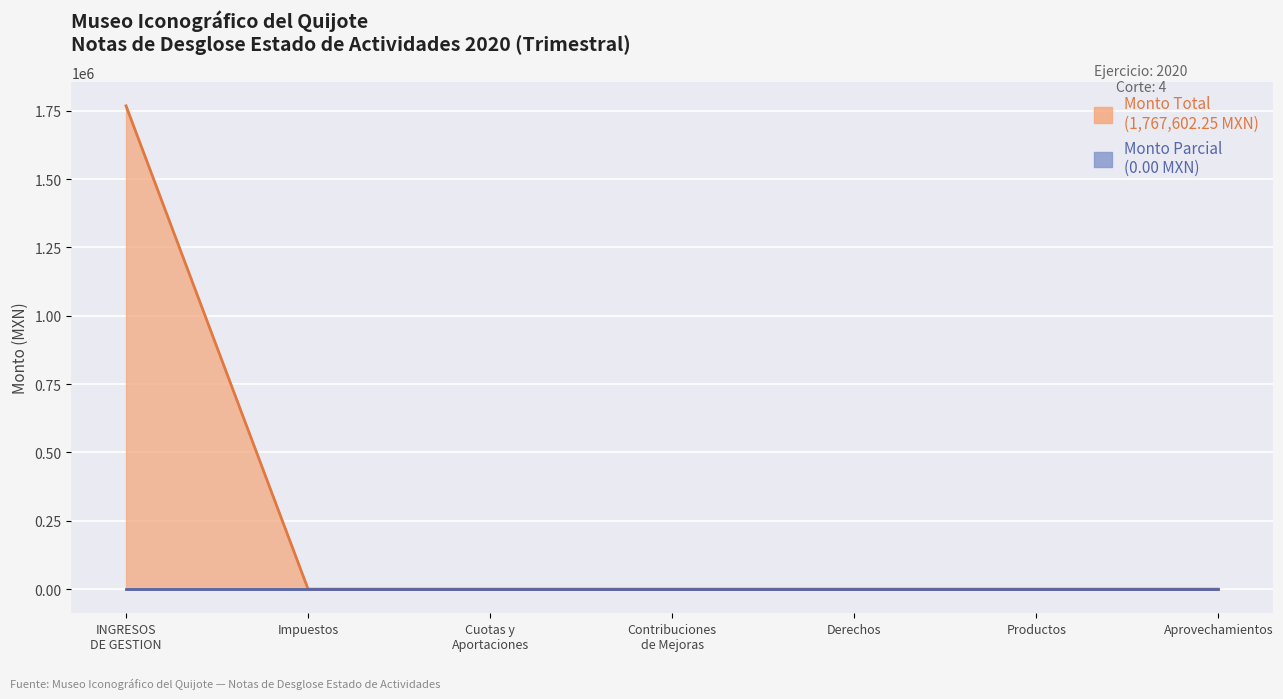

True or false: Impuestos y Derechos and Ingresos de Gestión intersect in this chart.

False